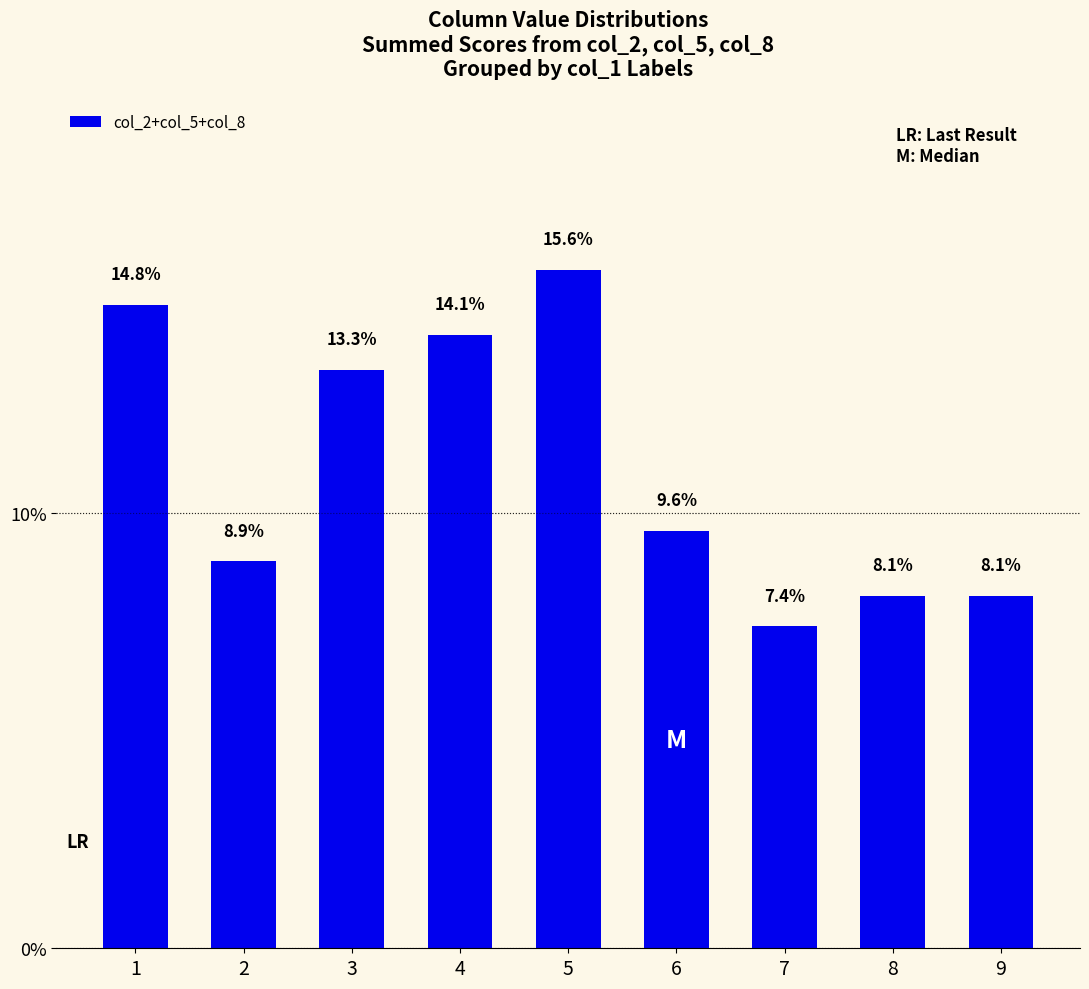

Between 9 and 7, which is larger?

9